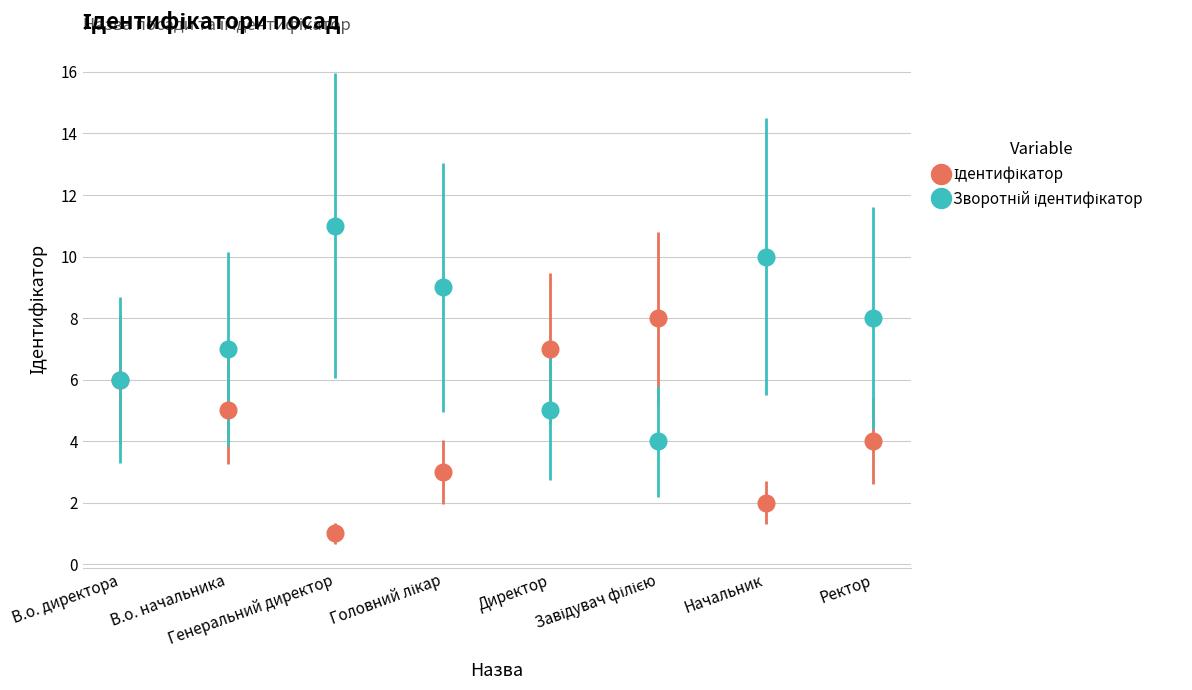

What is the greatest value displayed?

11